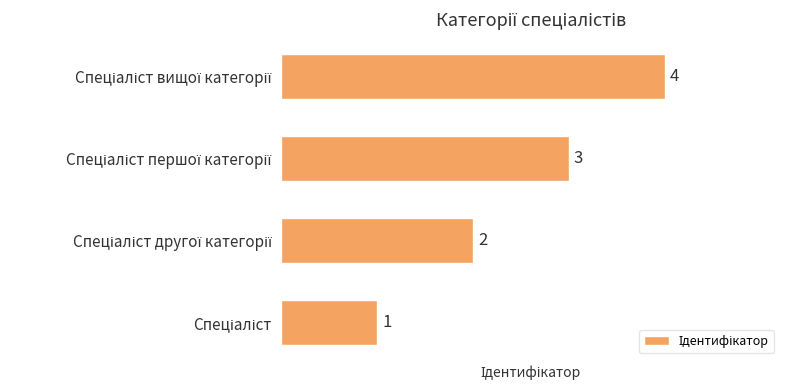

What is the sum of all values?

10